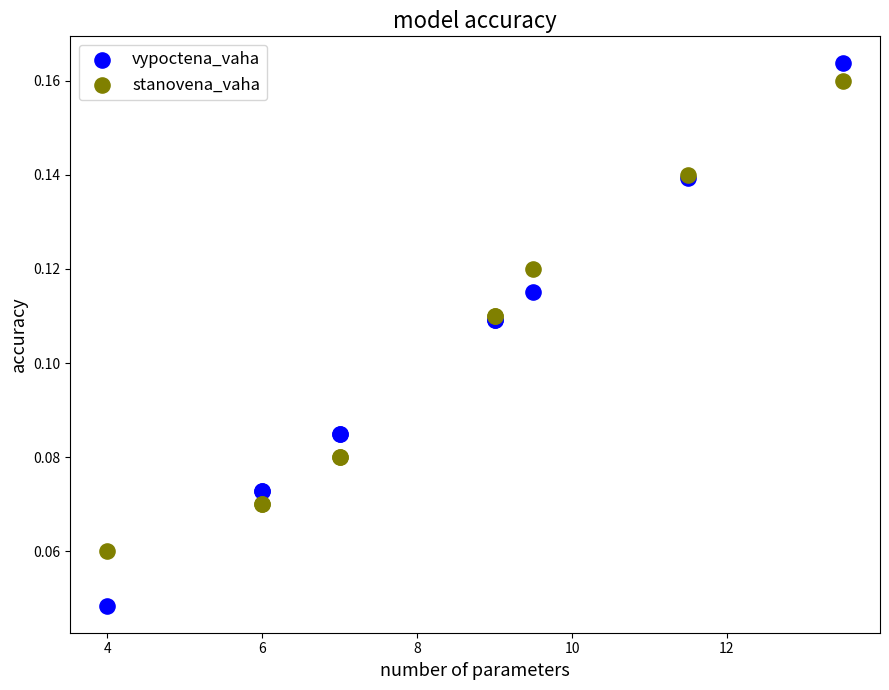

Which series reaches the maximum Y coordinate?

vypoctena_vaha